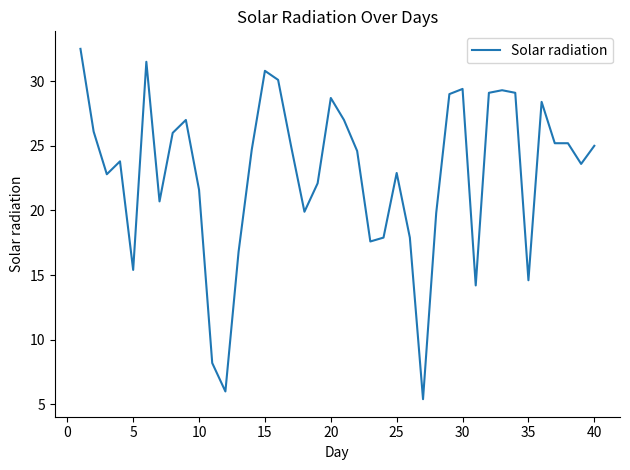

What is the minimum value shown in the chart?

5.4